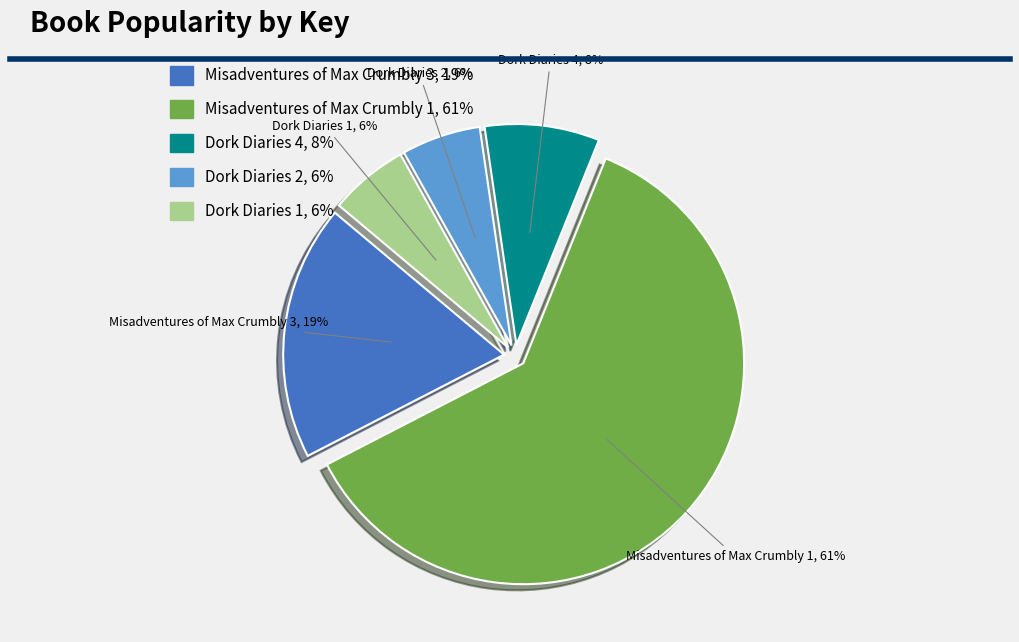

How many segments does this pie chart have?

5